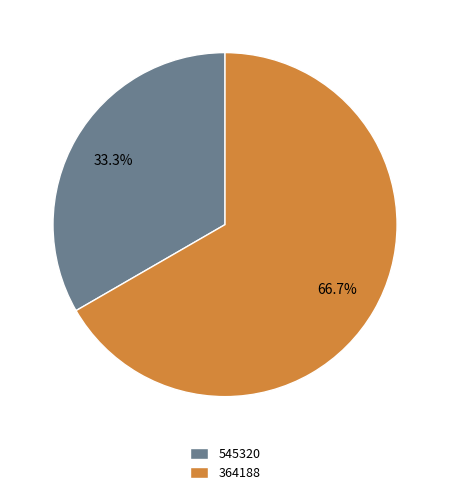

How much of the chart is everything except 364188?

33.3%